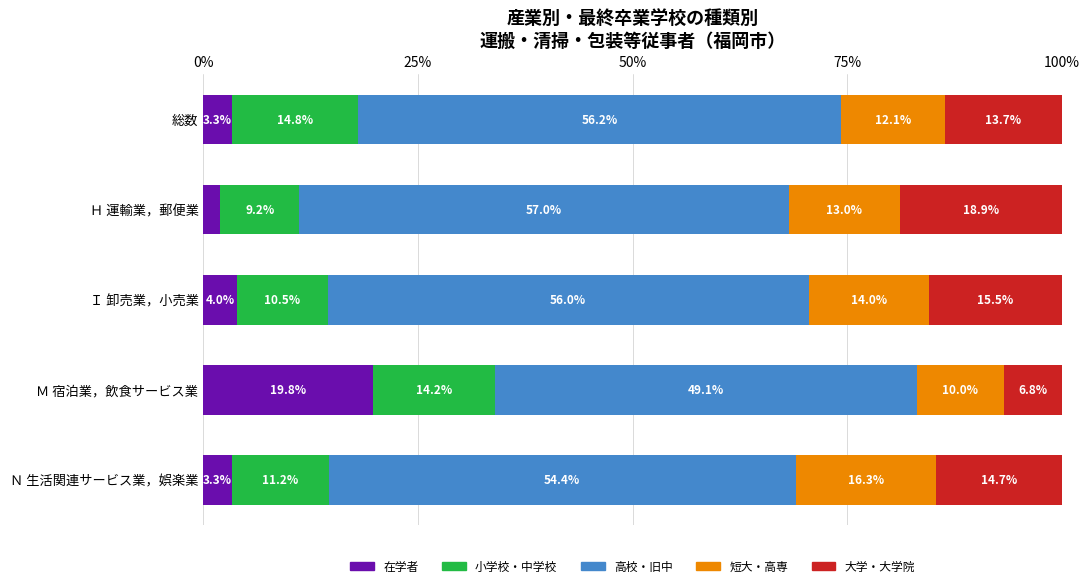

Where is 在学者 nearest to the value 10?

Ｉ 卸売業，小売業